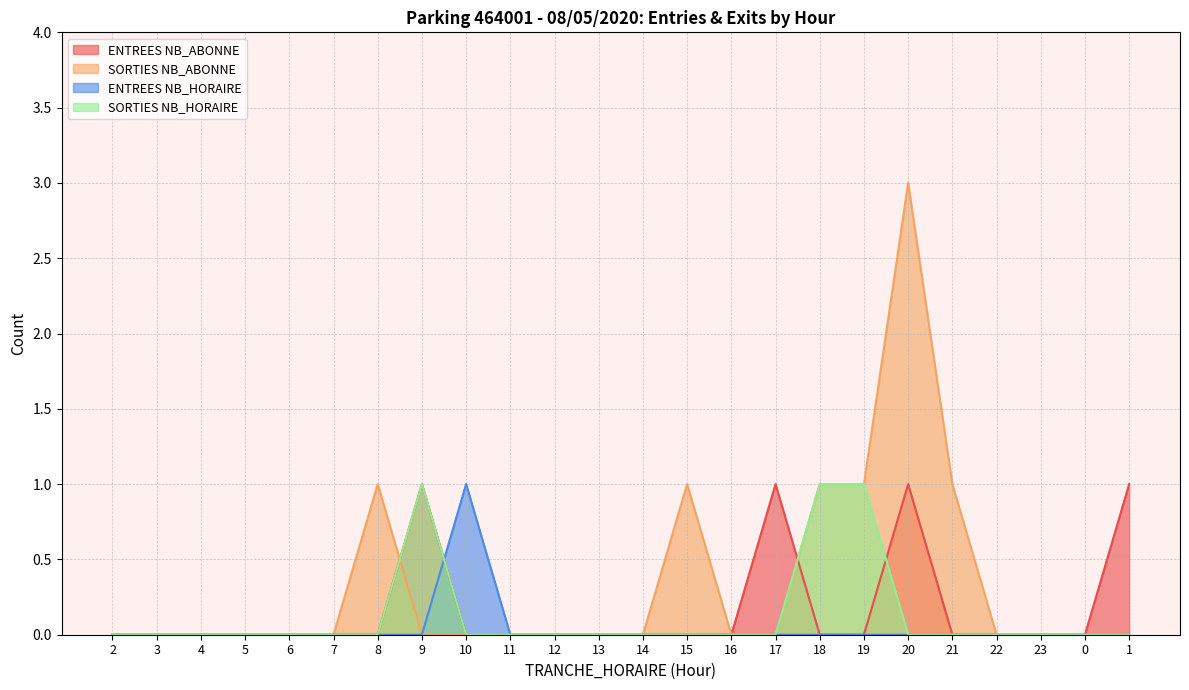

What is the sum of all ENTREES NB_HORAIRE values?

1